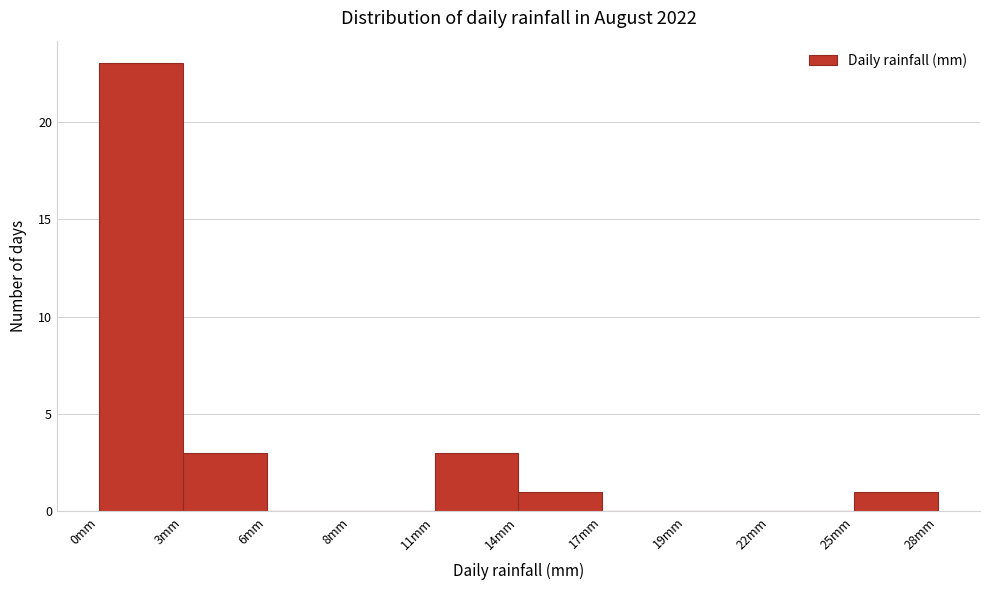

Reading left to right, what are all the values shown in this chart?

0mm=23	3mm=3	6mm=0	8mm=0	11mm=3	14mm=1	17mm=0	19mm=0	22mm=0	28mm=1